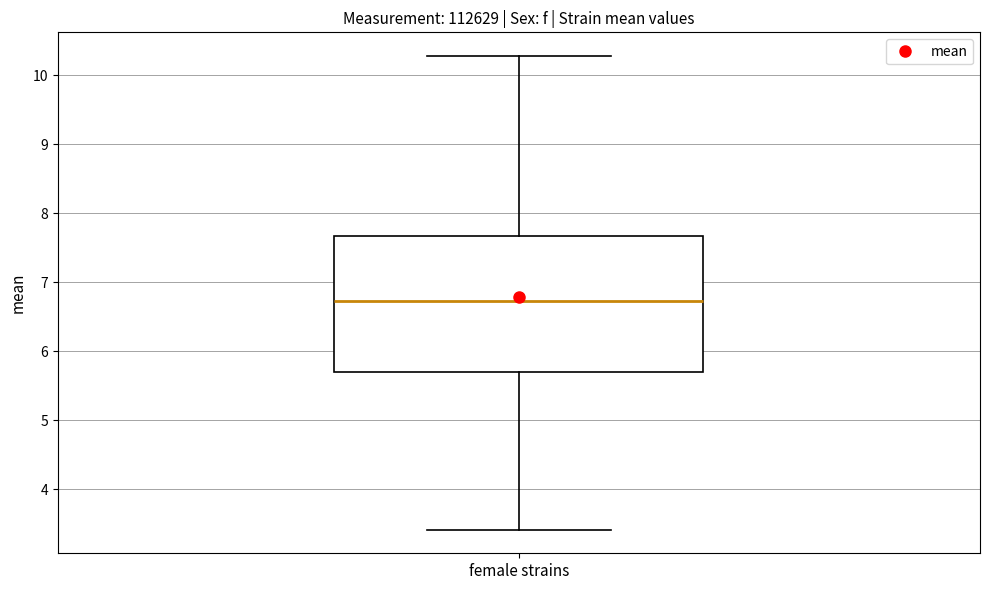

Read this box plot against the y-axis: the position of the median line, the range covered by the box, and the ends of both whiskers. The values are not printed on the chart, so give them approximately, as read against the axis.

median 6.7, box 5.7 to 7.7, whiskers 3.4 to 10.3